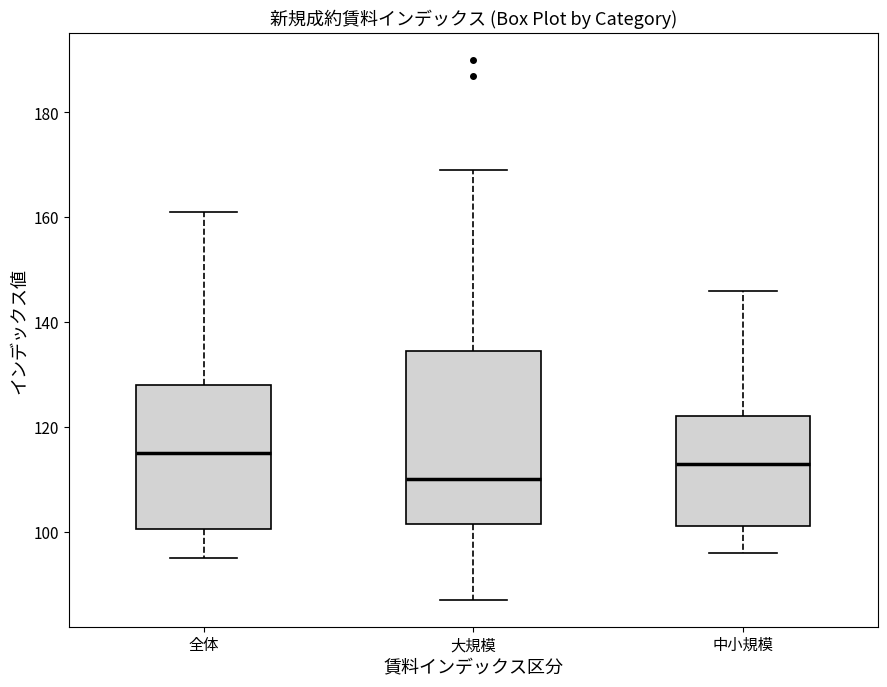

Which box's median line is the highest?

全体